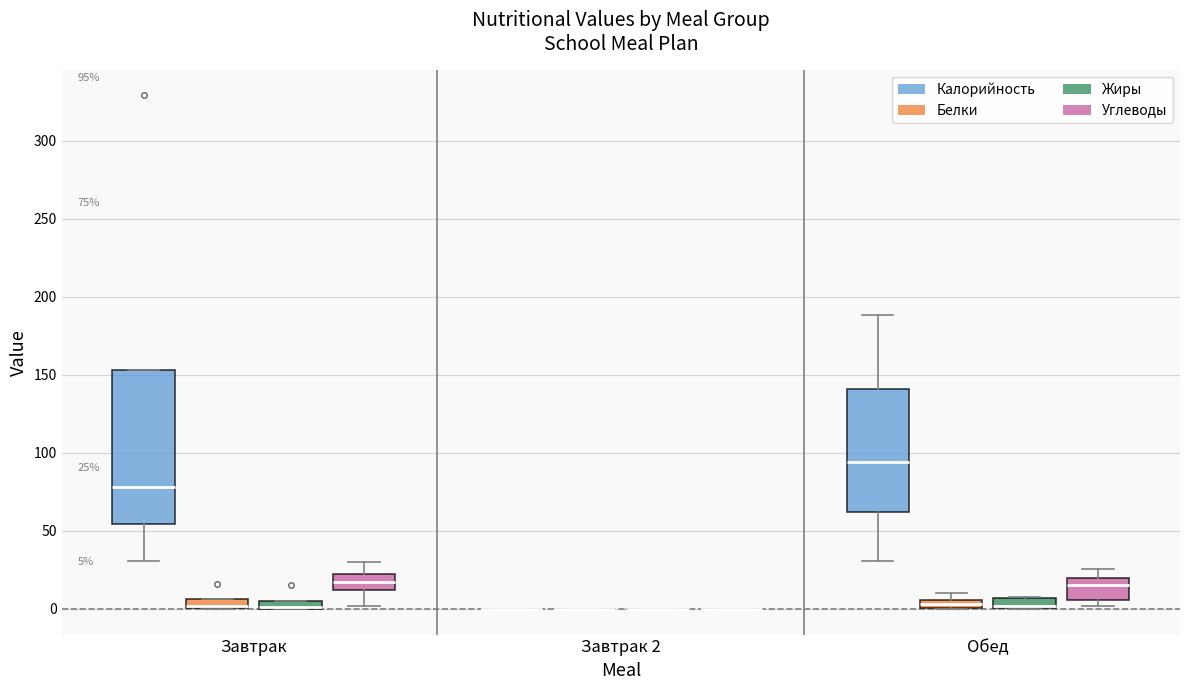

Which box is the tallest, from its lower edge to its upper edge?

Завтрак (Калорийность)